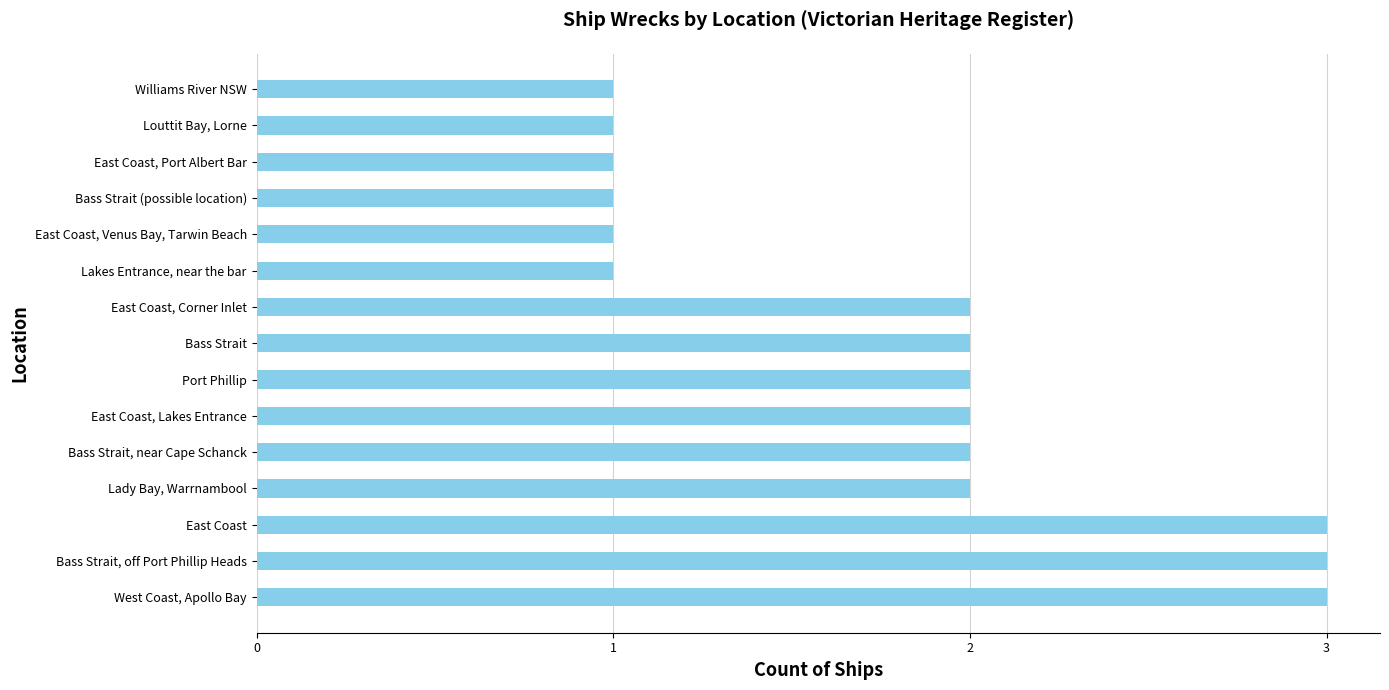

What is the difference between the maximum and second lowest values?

2